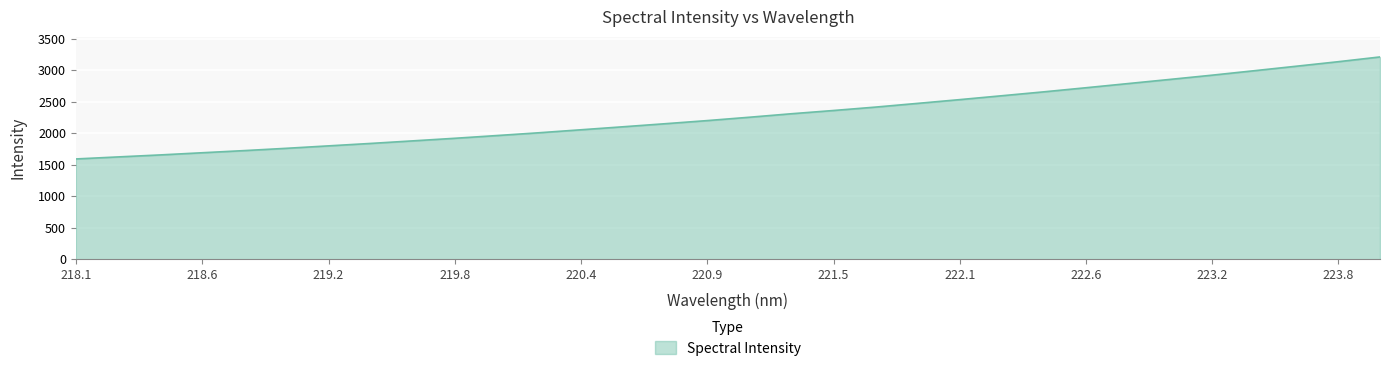

What is the difference between the maximum and minimum values?

1618.7